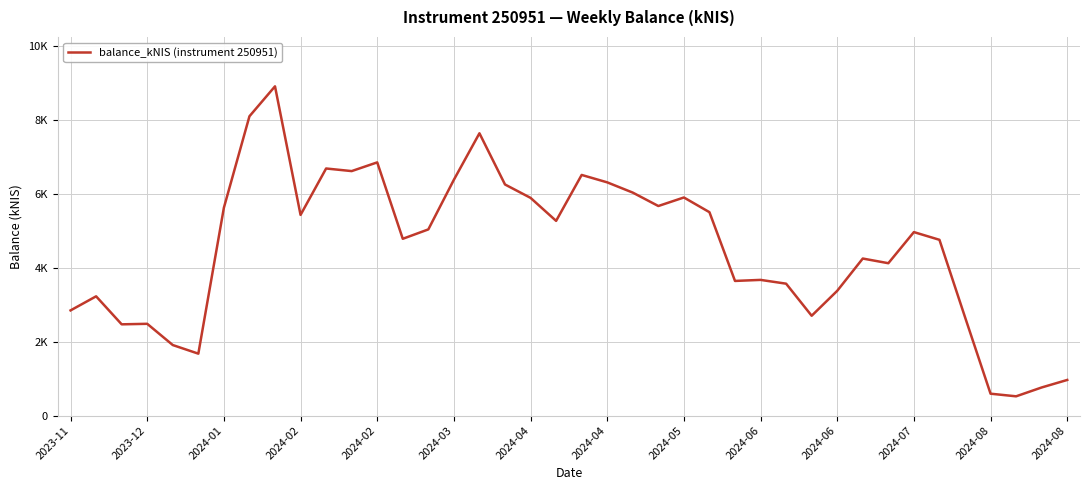

Does the chart have visible grid lines?

Yes